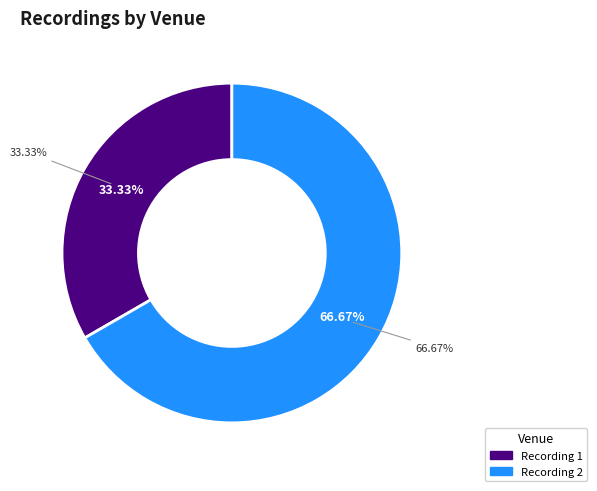

How many slices are in this pie chart?

2